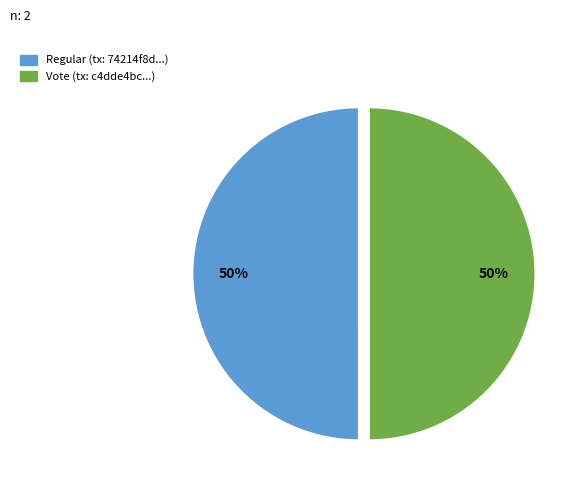

Is it true that Vote is 50% of the pie?

True